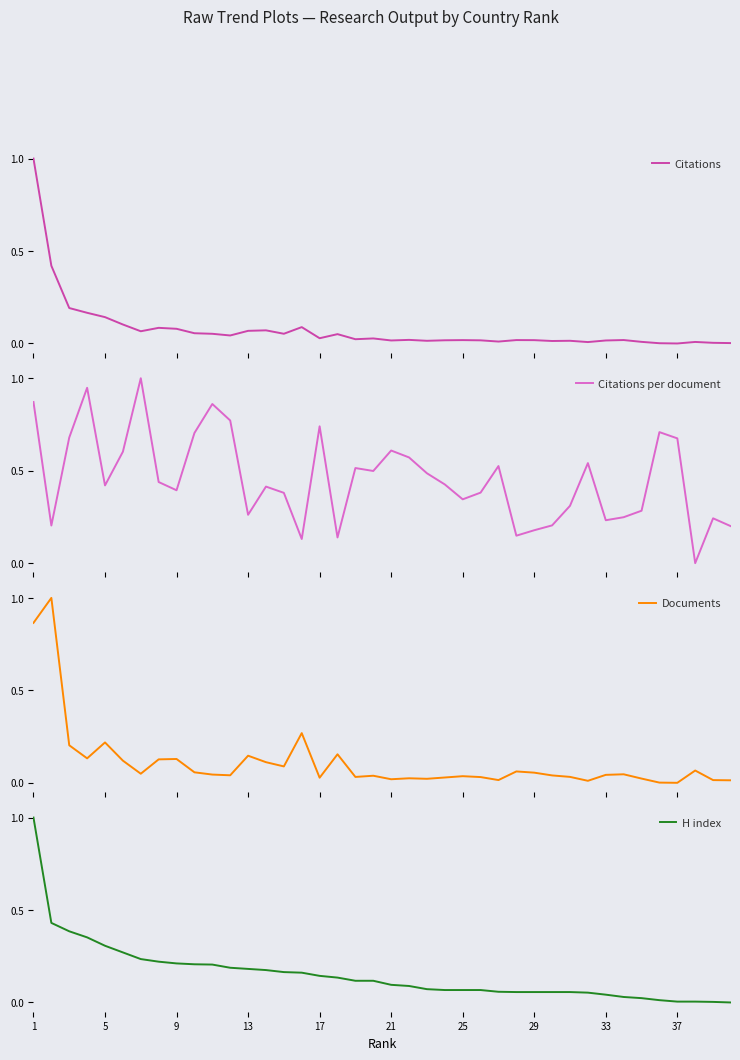

What is the average value of the Documents series?

0.1